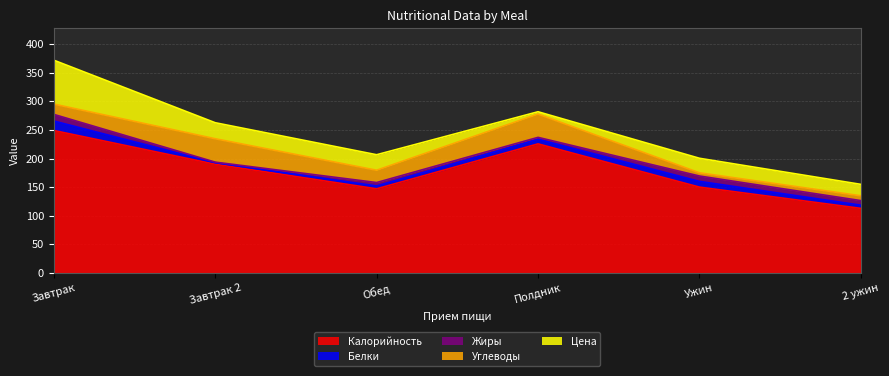

True or false: Жиры has more than 0 points higher than both neighbors.

True